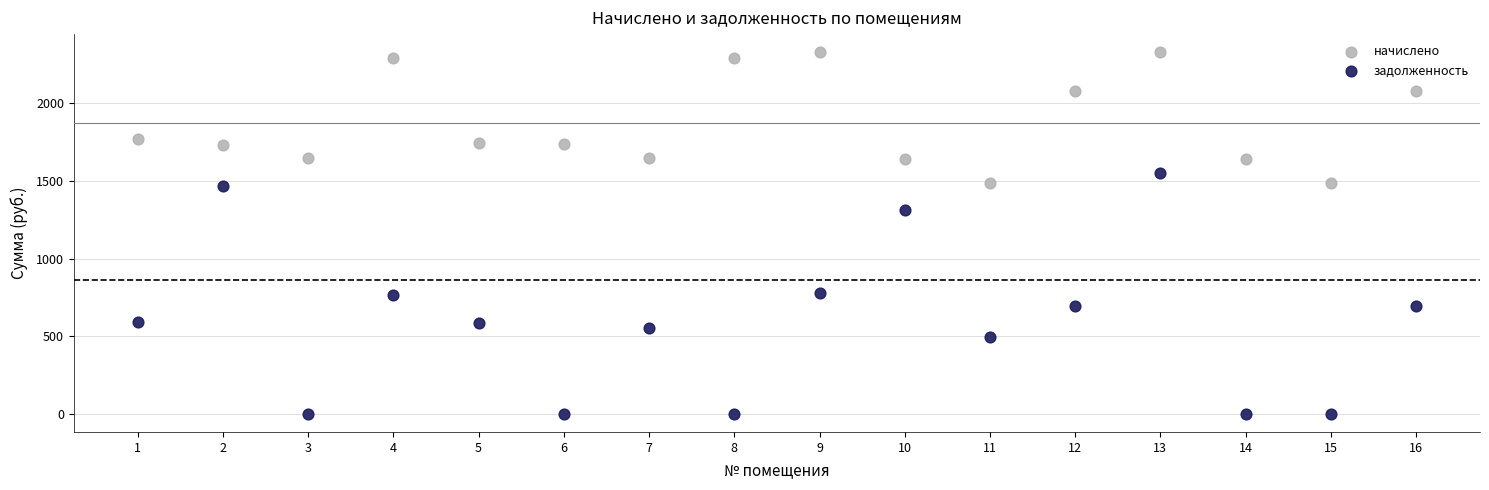

Across all series, what Y value is closest to 1163?

1309.9